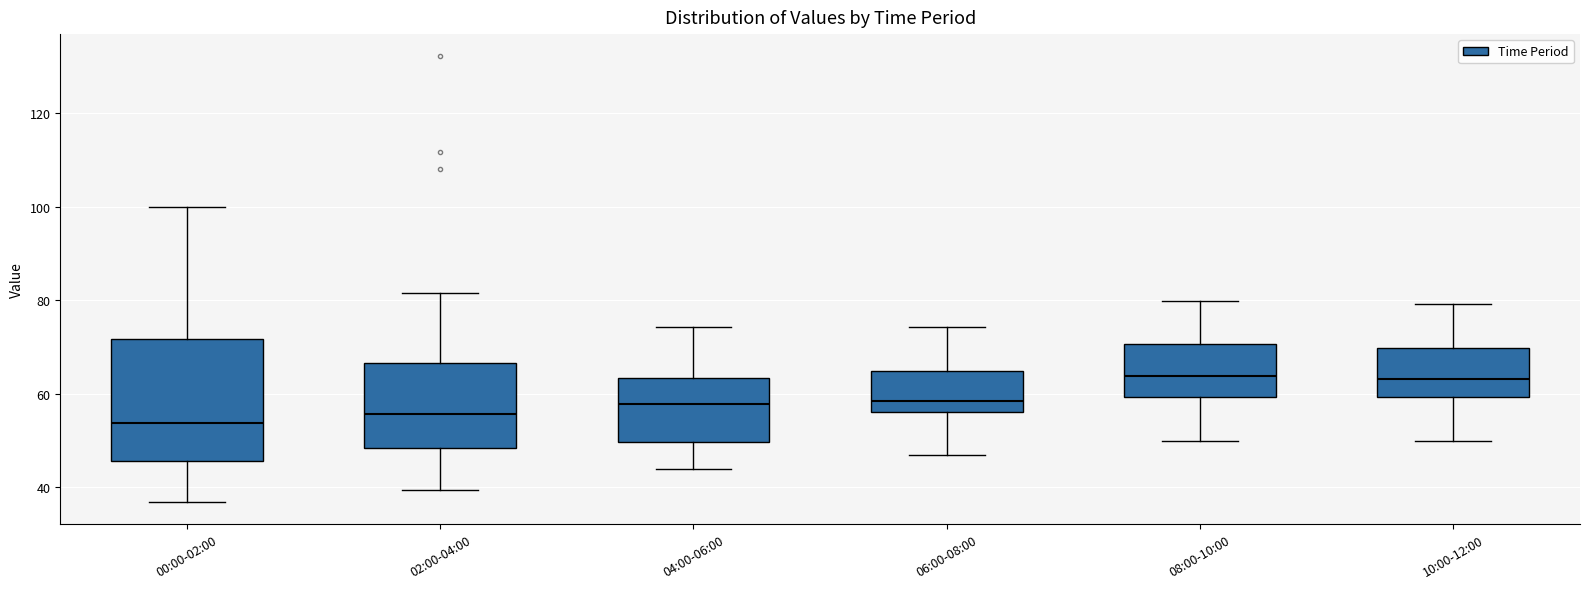

Where is the upper edge of the box for 06:00-08:00 on the y-axis? The values are not printed on the chart, so give them approximately, as read against the axis.

64